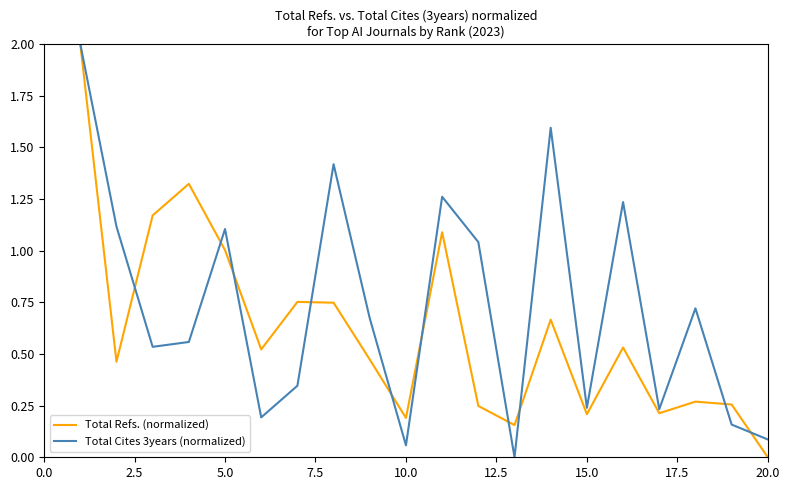

What is the greatest value displayed?

2.0